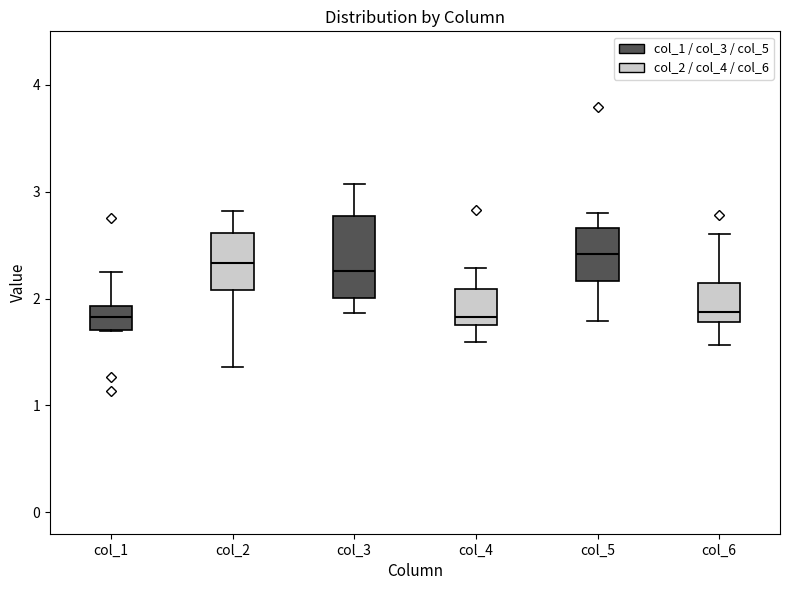

Reading left to right, transcribe this box plot: for each box, give where its median line is, the range the box spans, and where its two whiskers end, as read against the y-axis. The values are not printed on the chart, so give them approximately, as read against the axis.

col_1: median 1.8, box 1.7 to 1.9, whiskers 1.7 to 2.2
col_2: median 2.3, box 2.1 to 2.6, whiskers 1.4 to 2.8
col_3: median 2.3, box 2.0 to 2.8, whiskers 1.9 to 3.1
col_4: median 1.8 (just above the box's lower edge), box 1.8 to 2.1, whiskers 1.6 to 2.3
col_5: median 2.4, box 2.2 to 2.7, whiskers 1.8 to 2.8
col_6: median 1.9, box 1.8 to 2.1, whiskers 1.6 to 2.6